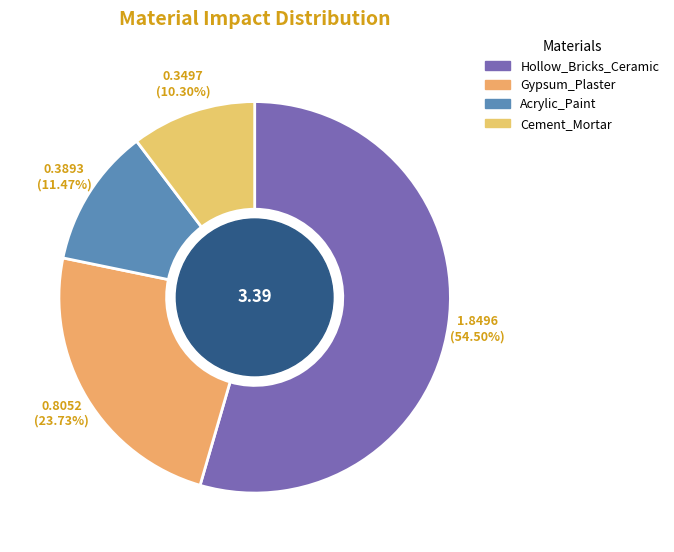

What is the majority slice?

Hollow_Bricks_Ceramic